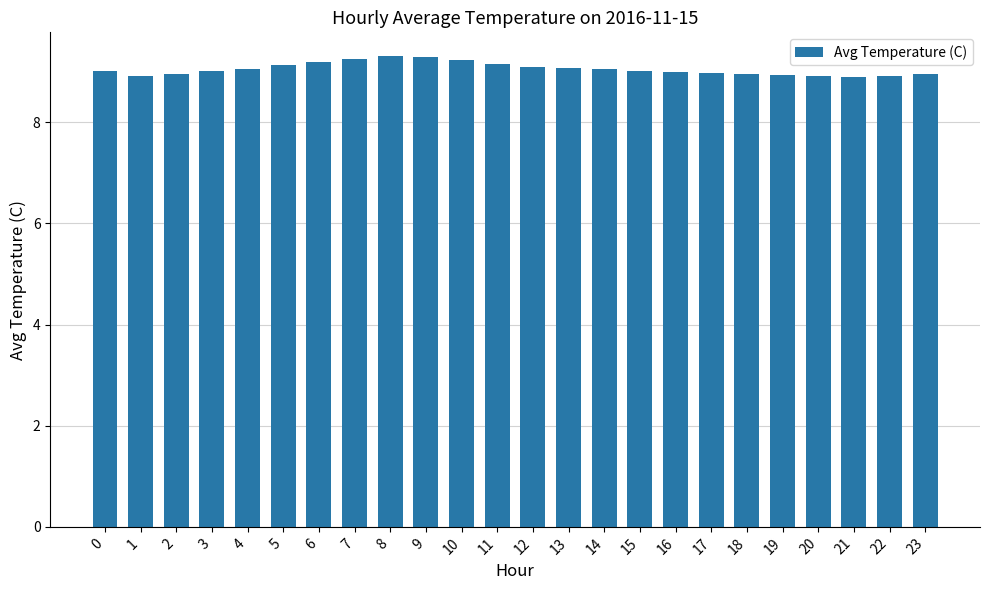

What is the average value?

9.1